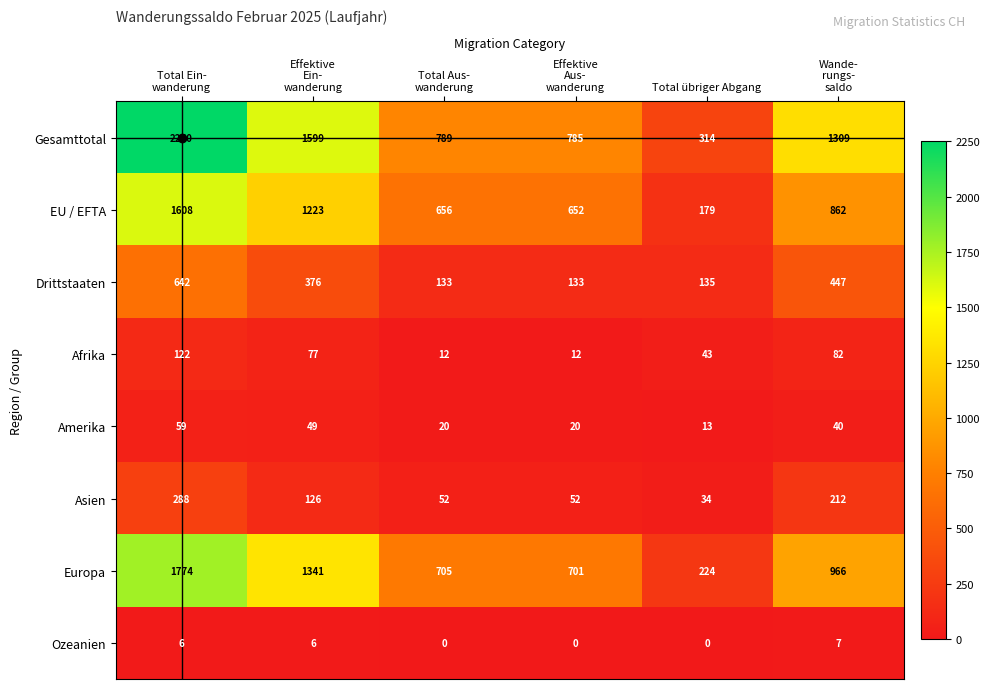

Which series has the largest total across all categories?

Gesamttotal